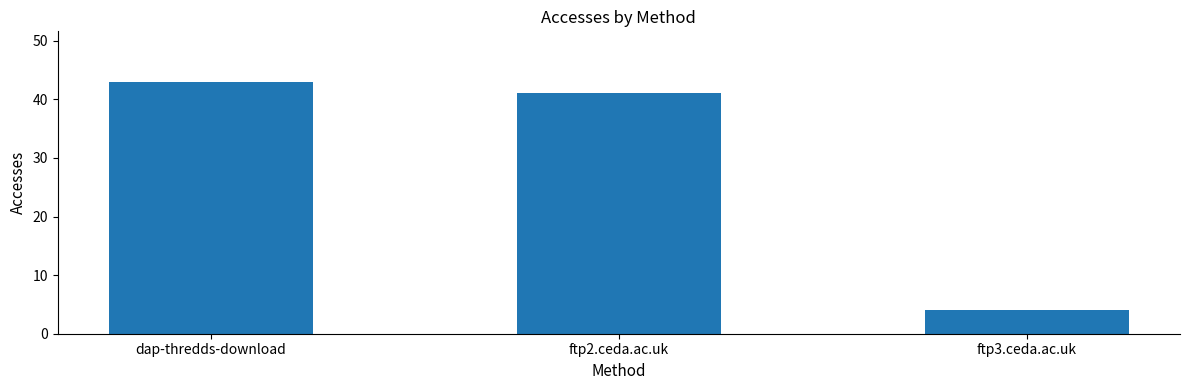

What is the label of the 3rd bar from the left?

ftp3.ceda.ac.uk